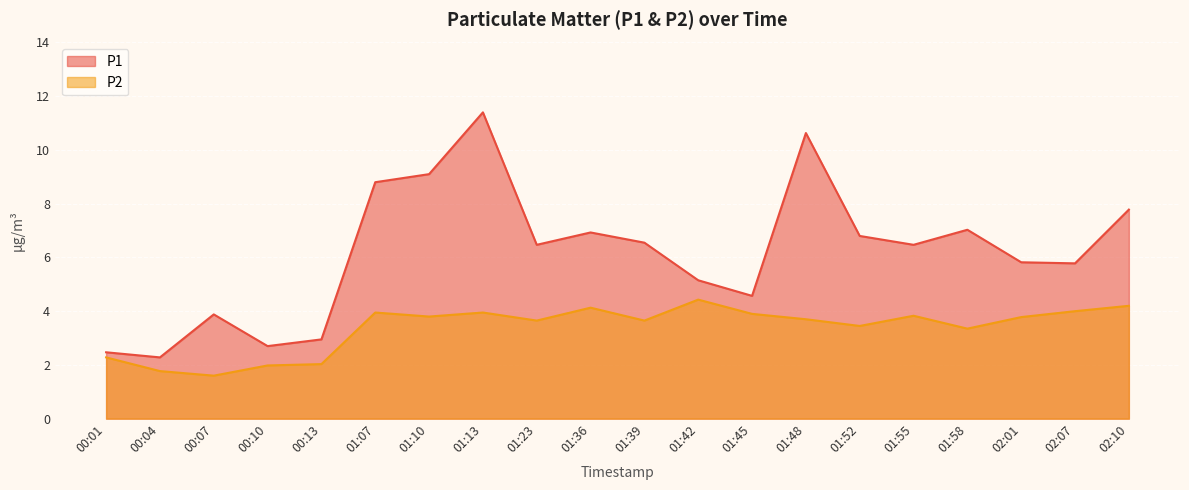

How many lines are shown in the chart?

2